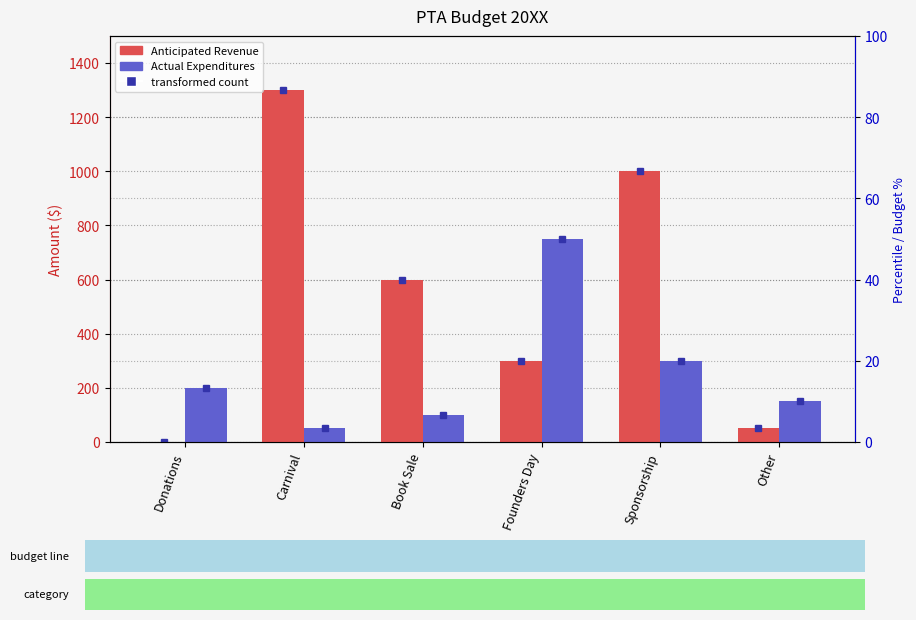

How many data points in Anticipated Revenue are above 600?

2